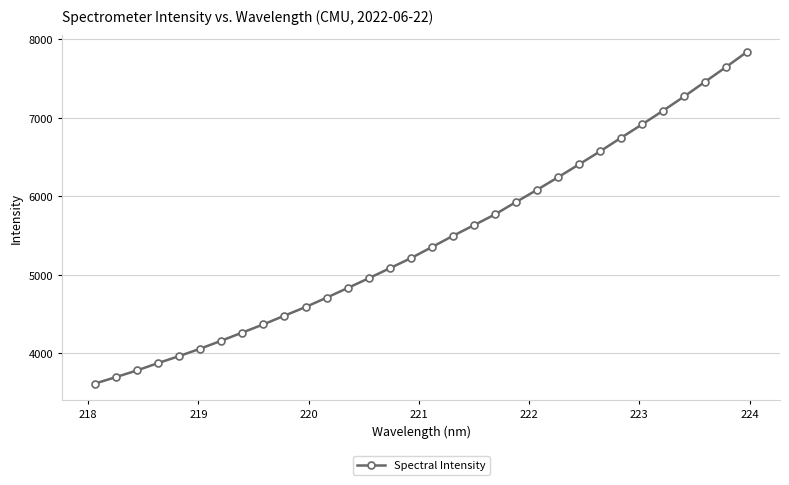

What is the difference between the maximum and second lowest values?

4146.1